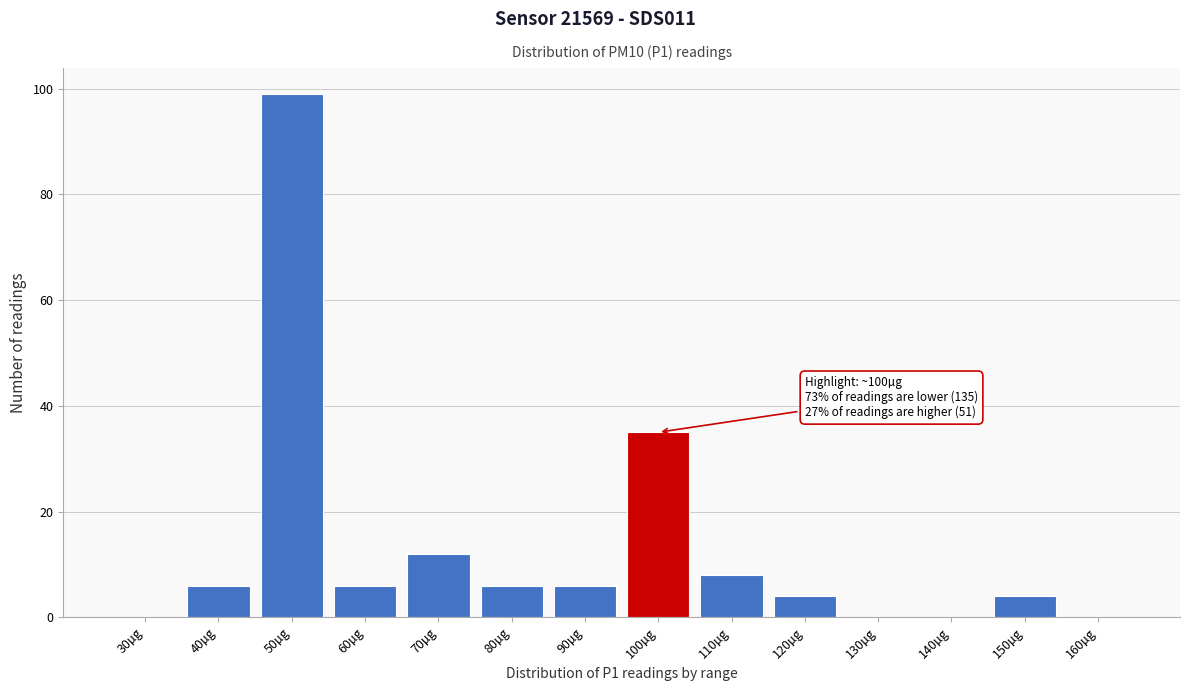

Reading left to right, extract all data points from this chart.

30µg=0	40µg=6	50µg=99	60µg=6	70µg=12	80µg=6	90µg=6	100µg=35	110µg=8	120µg=4	130µg=0	140µg=0	150µg=4	160µg=0